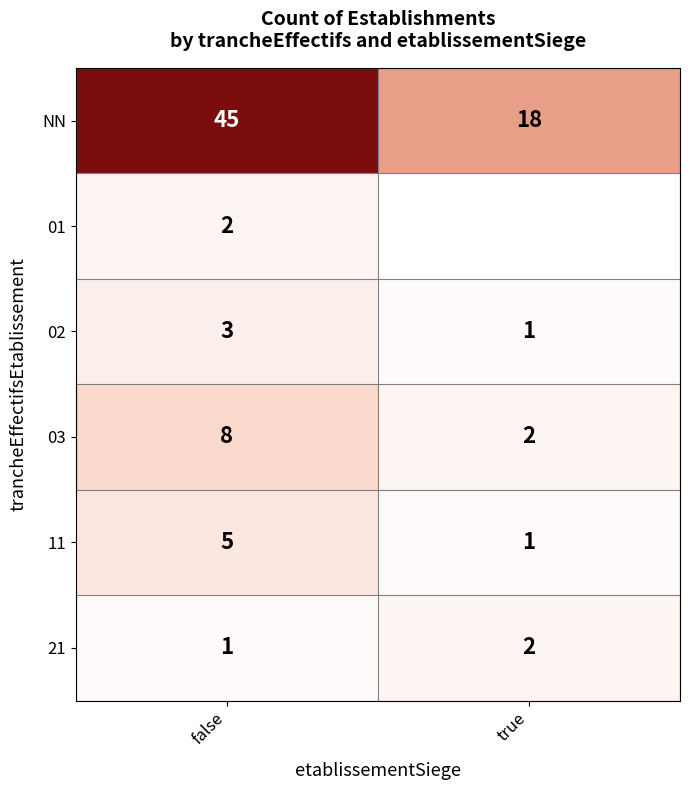

Is the value of NN at true greater than the value of 03 at true?

Yes